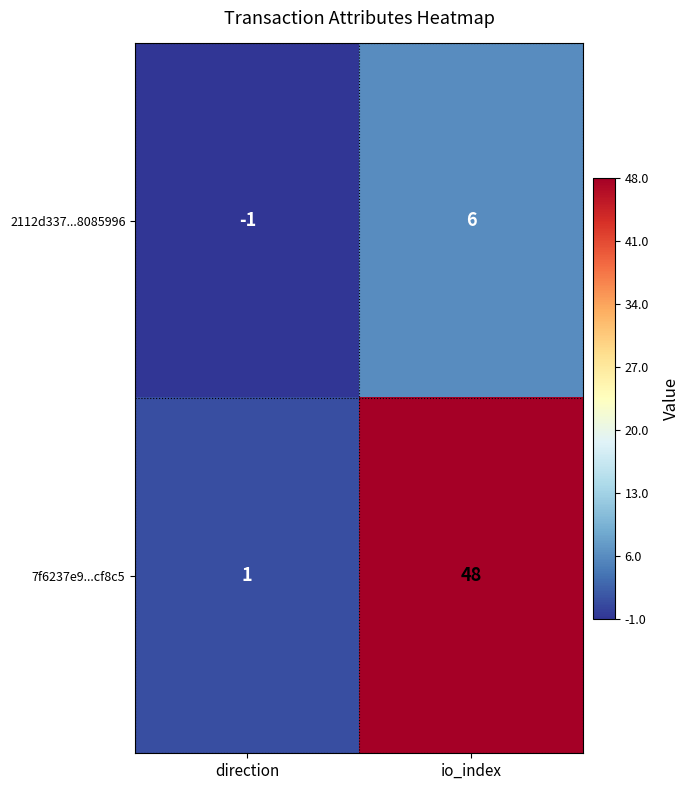

Between direction and io_index, which series saw the biggest shift?

7f6237e9...cf8c5